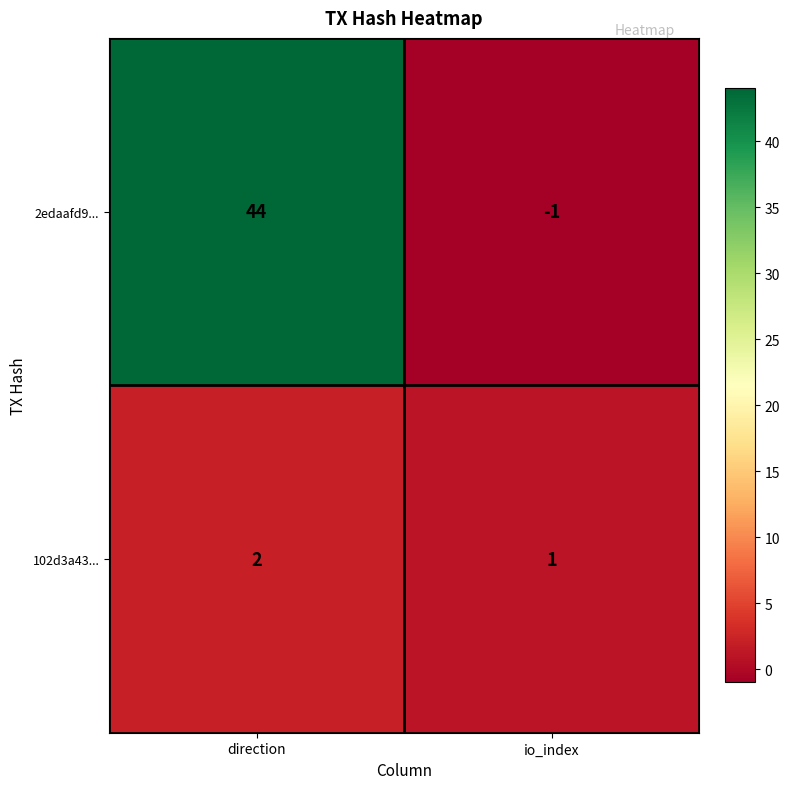

What is the total value across all series at direction?

46